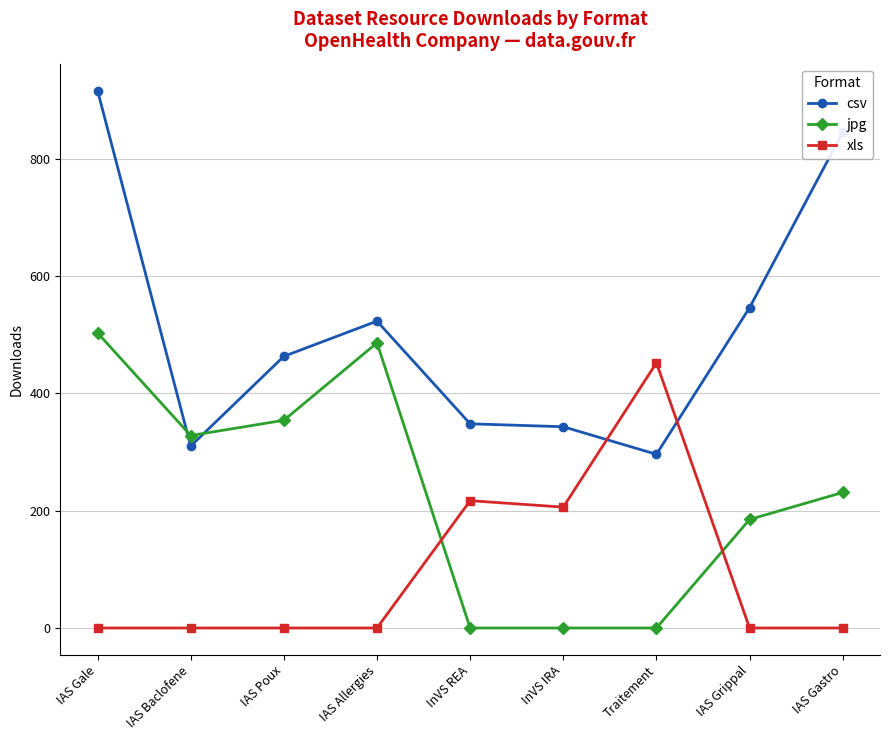

What is the label of the 5th point from the left?

InVS REA